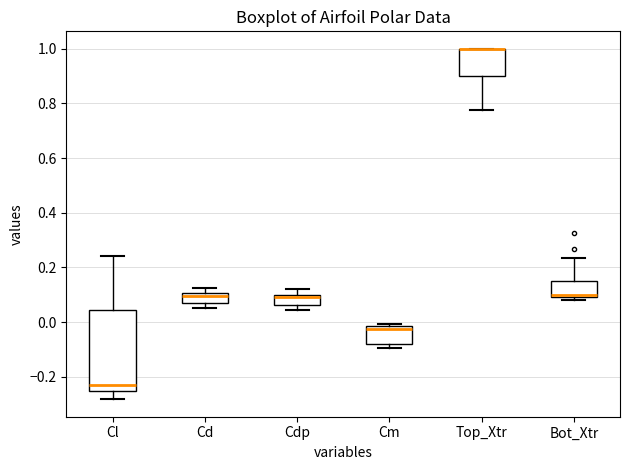

Reading left to right, read every box against the y-axis: the position of its median line, the range the box covers, and the ends of its whiskers. The values are not printed on the chart, so give them approximately, as read against the axis.

Cl: median -0.22, box -0.26 to 0.04, whiskers -0.28 to 0.24
Cd: median 0.10 (just below the box's upper edge), box 0.06 to 0.10, whiskers 0.04 to 0.12
Cdp: median 0.10 (just below the box's upper edge), box 0.06 to 0.10, whiskers 0.04 to 0.12
Cm: median -0.02 (just below the box's upper edge), box -0.08 to -0.02, whiskers -0.10 to 0.00
Top_Xtr: median 1.00 (drawn on the box's upper edge), box 0.90 to 1.00, whiskers 0.78 to 1.00
Bot_Xtr: median 0.10 (just above the box's lower edge), box 0.10 to 0.16, whiskers 0.08 to 0.24